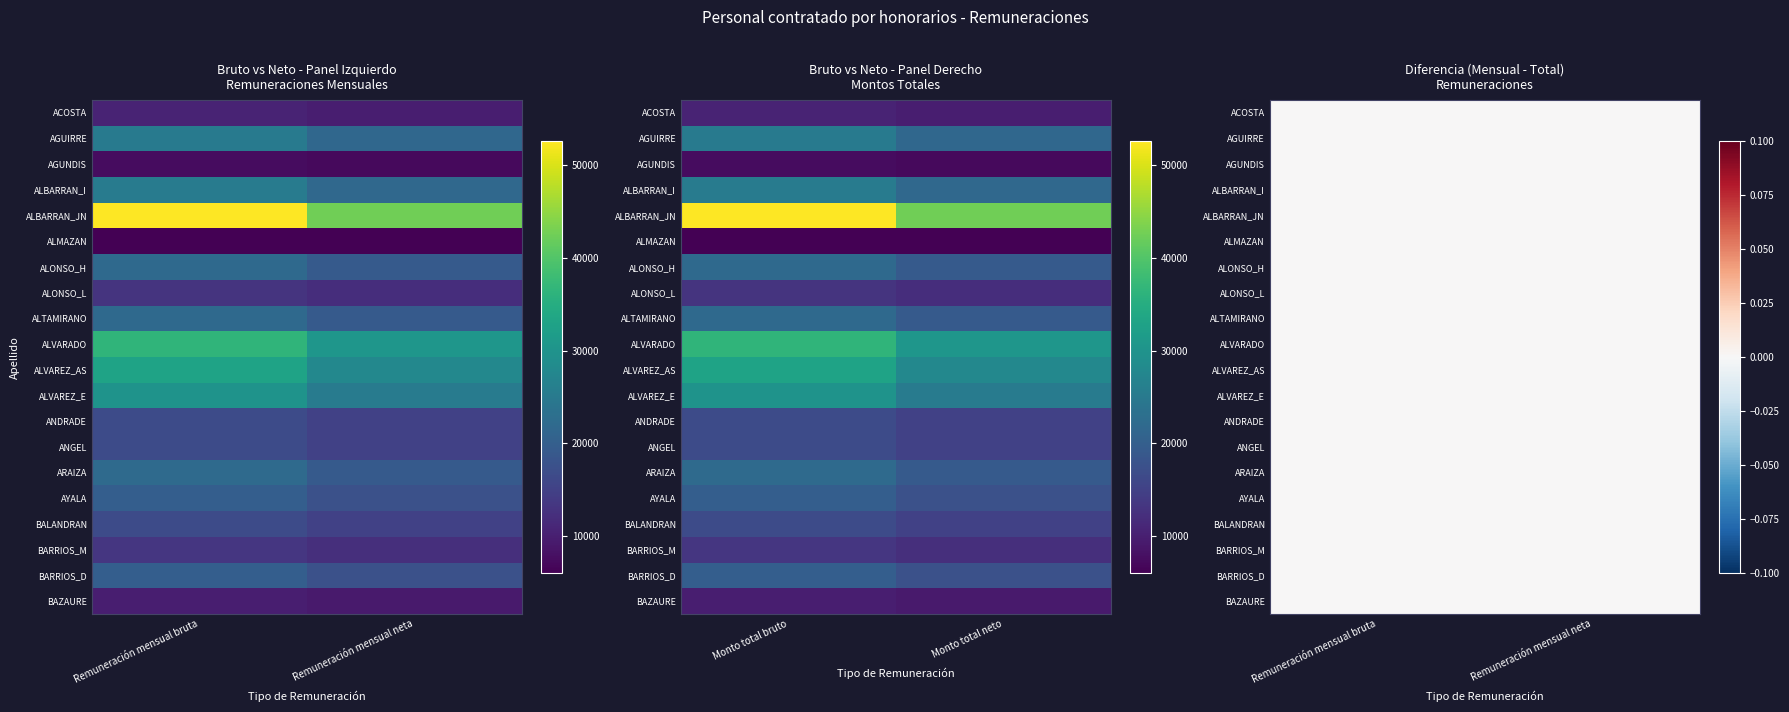

What is the total value across all series at Monto total bruto?

419326.4